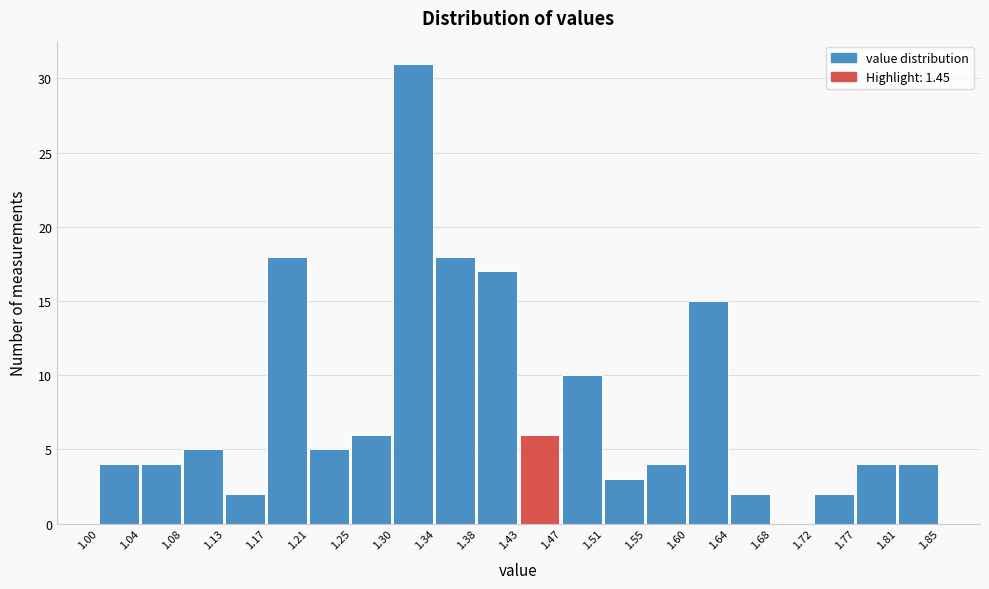

What is the height of the bar covering 1.13 to 1.17 on the x-axis? The values are not printed on the chart, so give them approximately, as read against the axis.

2